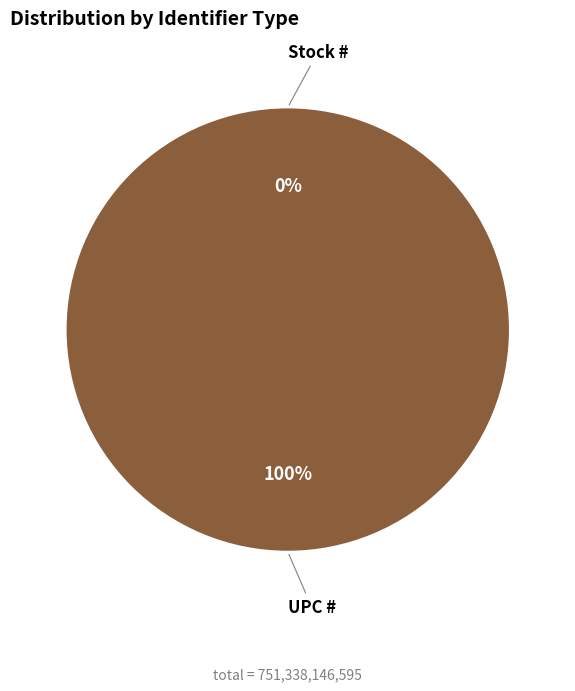

Which slice is the largest?

UPC #